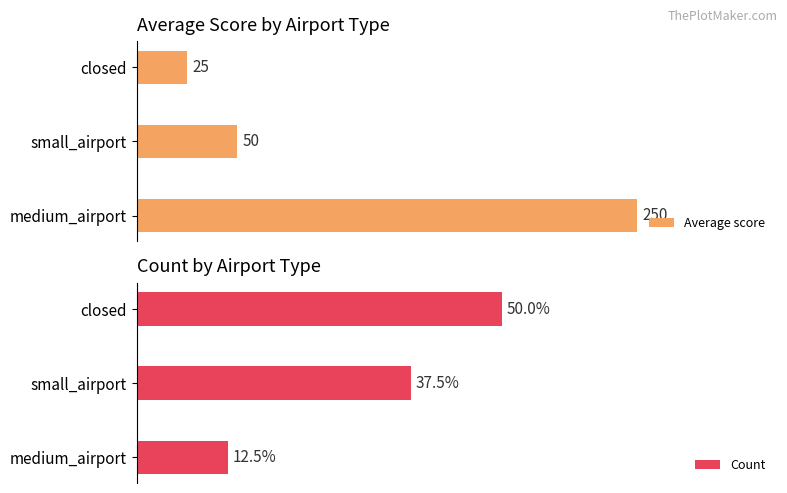

How many bars are there in total?

6